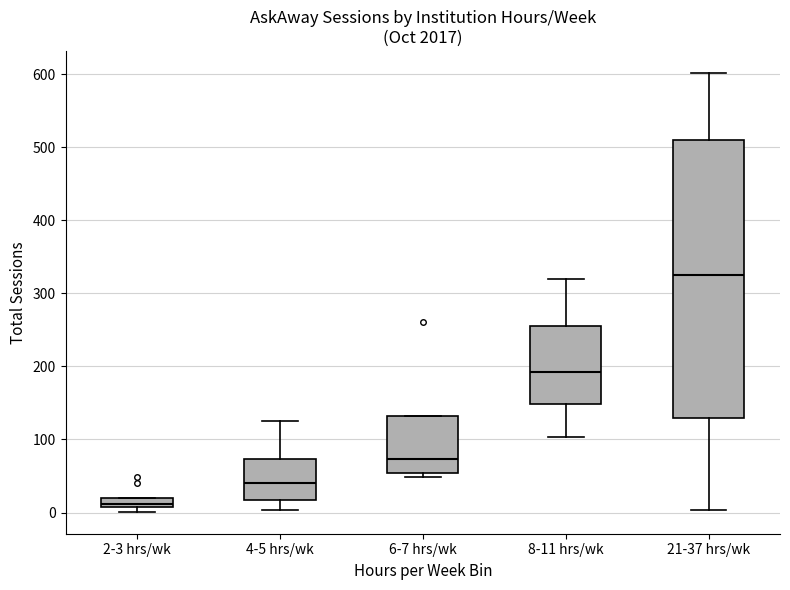

Where is the lower edge of the box for 21-37 hrs/wk on the y-axis? The values are not printed on the chart, so give them approximately, as read against the axis.

130